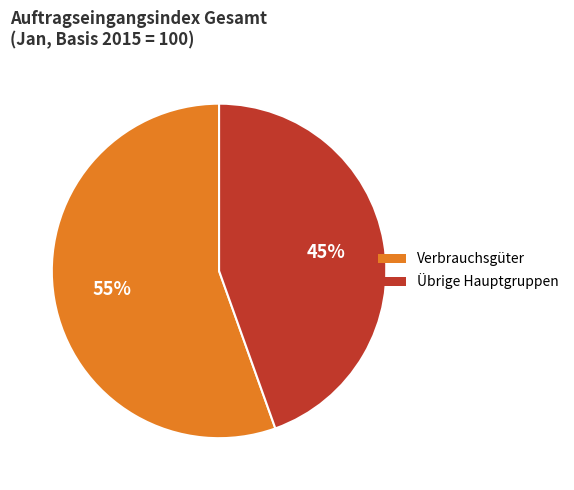

How many segments does this pie chart have?

2